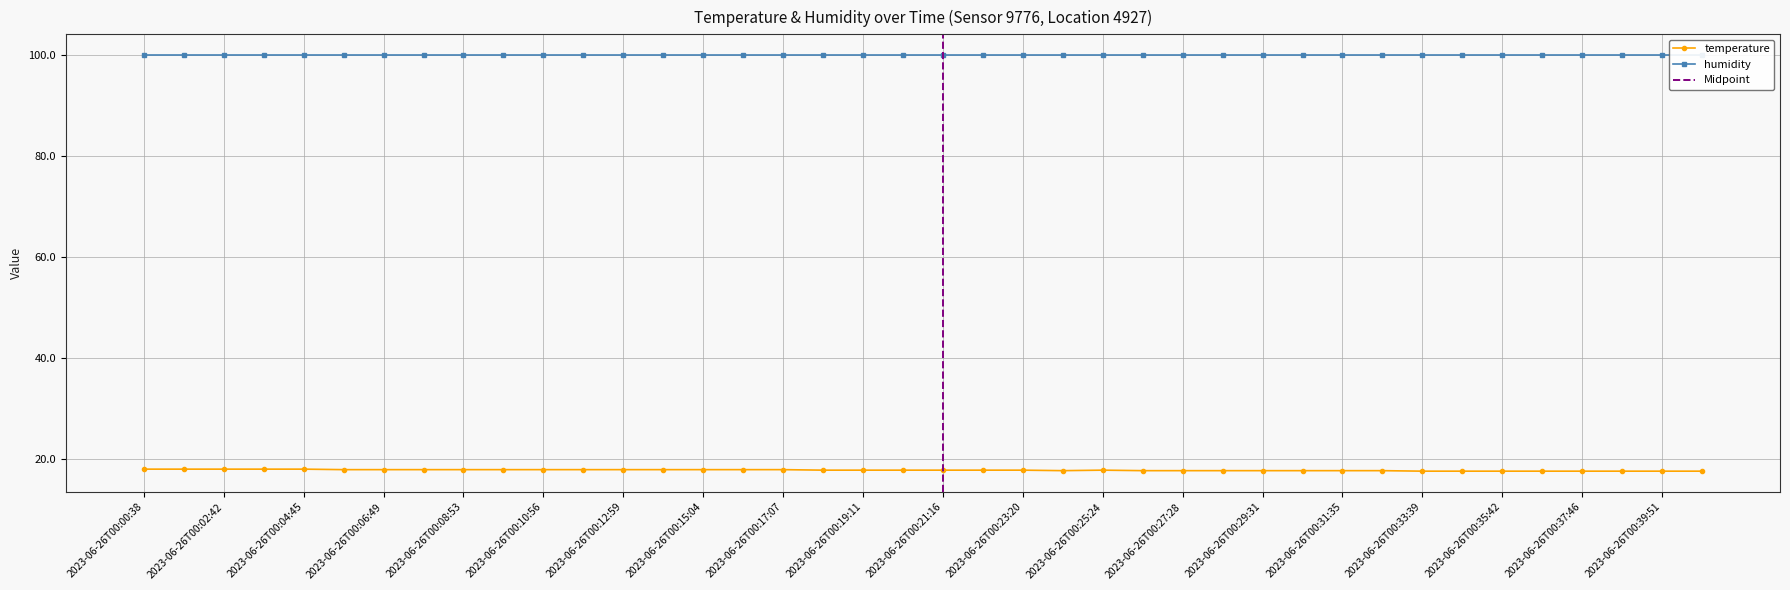

What is the sum of the values at 2023-06-26T00:23:20 and 2023-06-26T00:37:46?

35.4